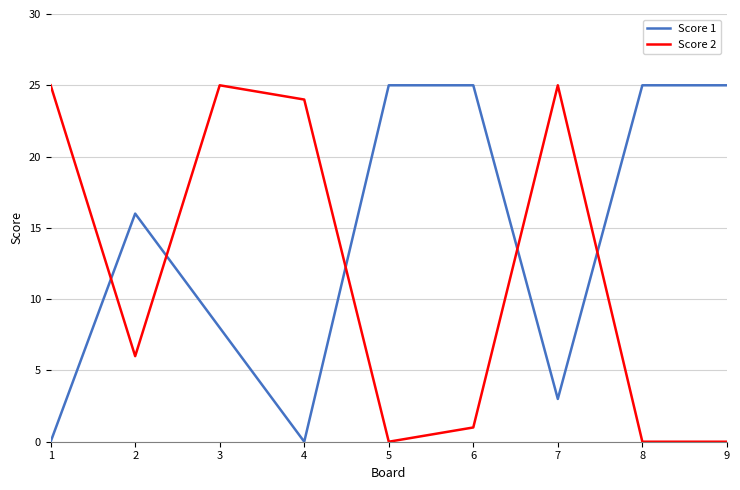

At how many categories does at least one series exceed 1?

9